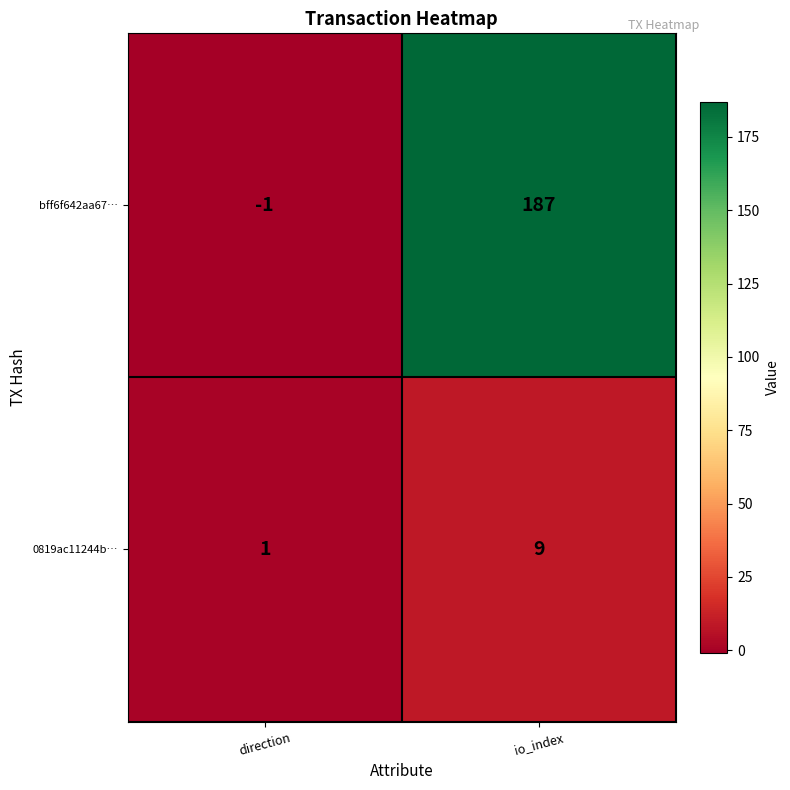

The 0819ac11244b… series shows 9 at io_index. True or false?

True